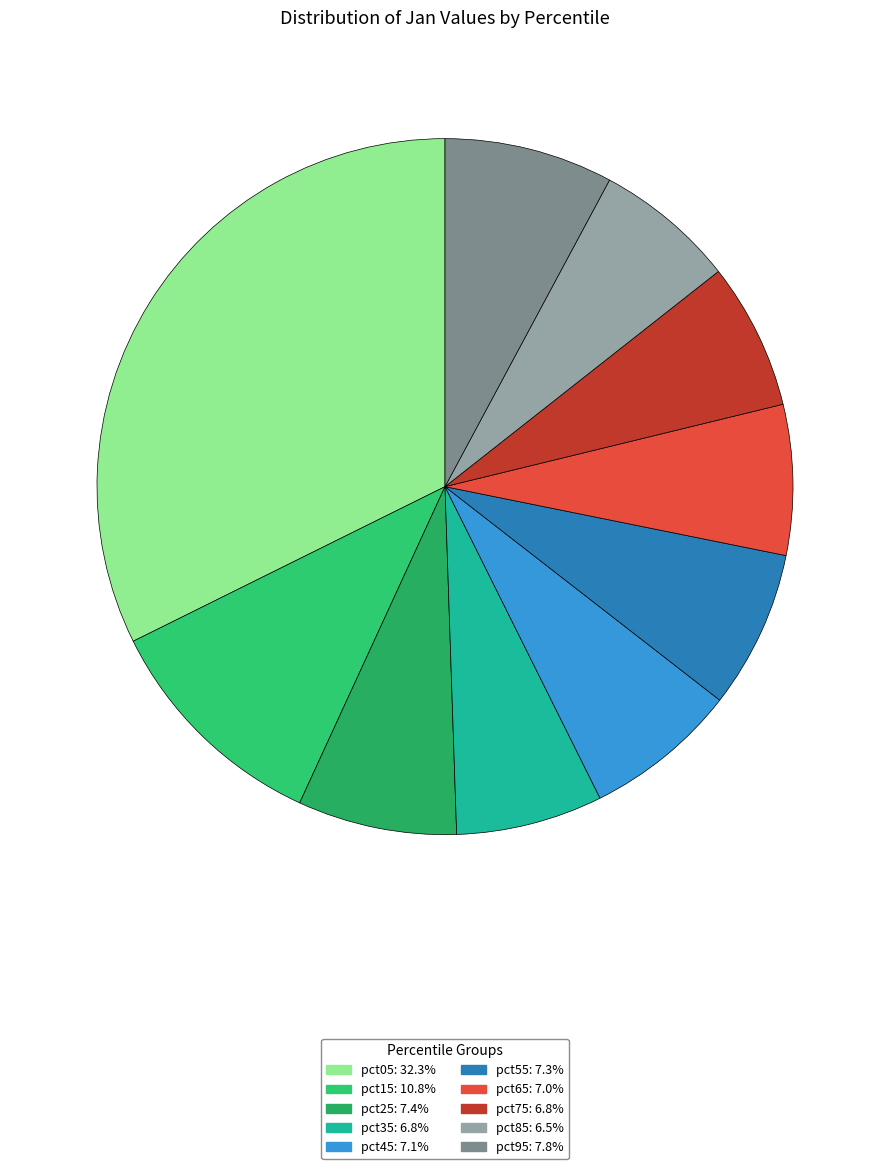

To the nearest percent, what percentage of the pie is pct35?

7%